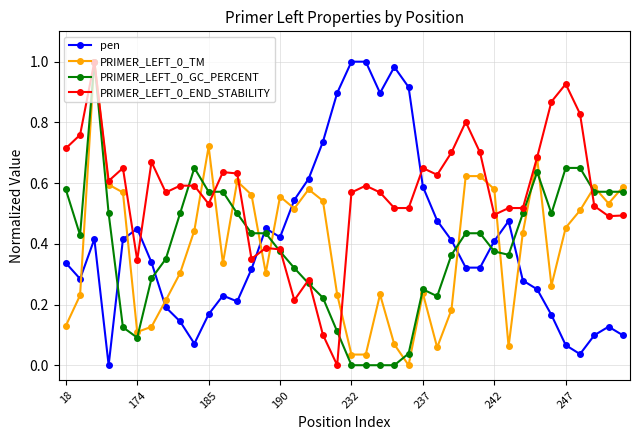

Does the chart display data point markers on the line(s)?

Yes